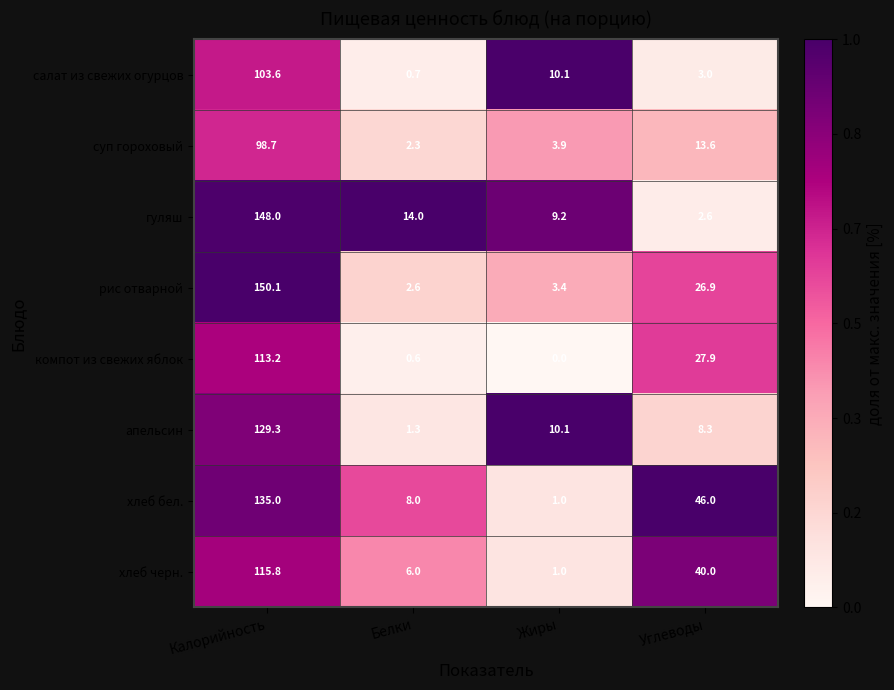

What is the average value of the суп гороховый series?

29.6